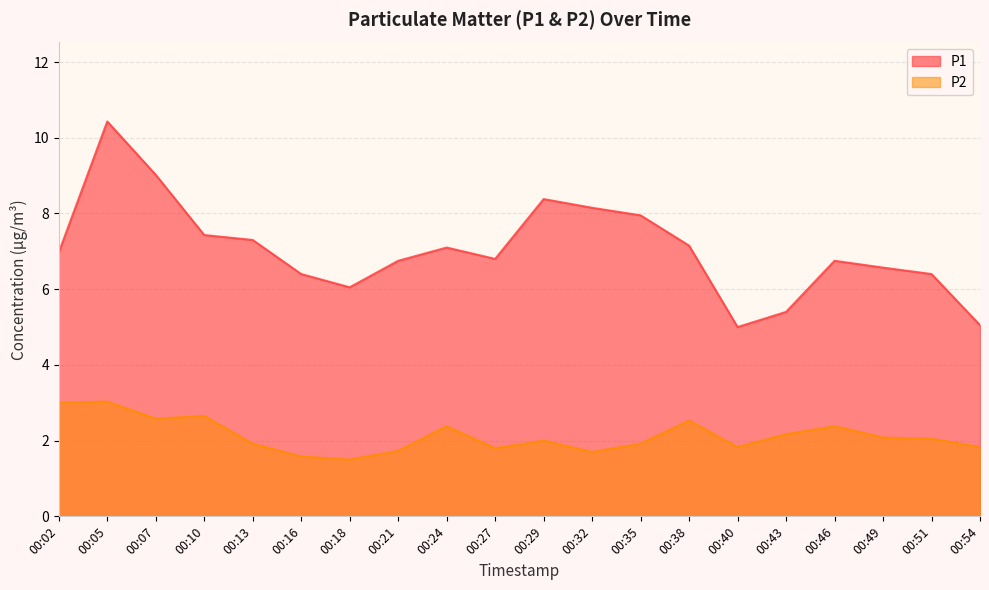

What is the difference between the second highest and second lowest values in the P2 series?

1.4